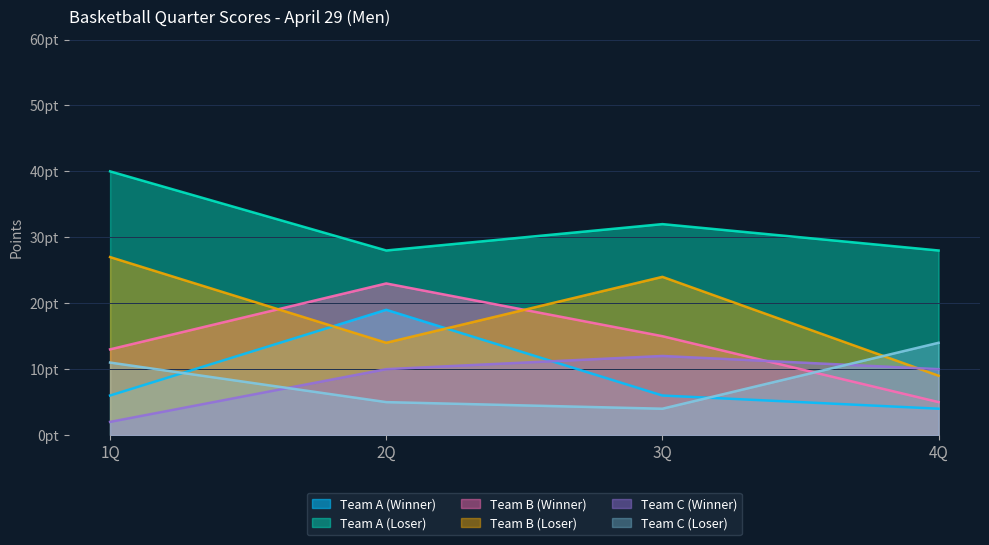

Which label corresponds to the largest value in the chart?

1Q